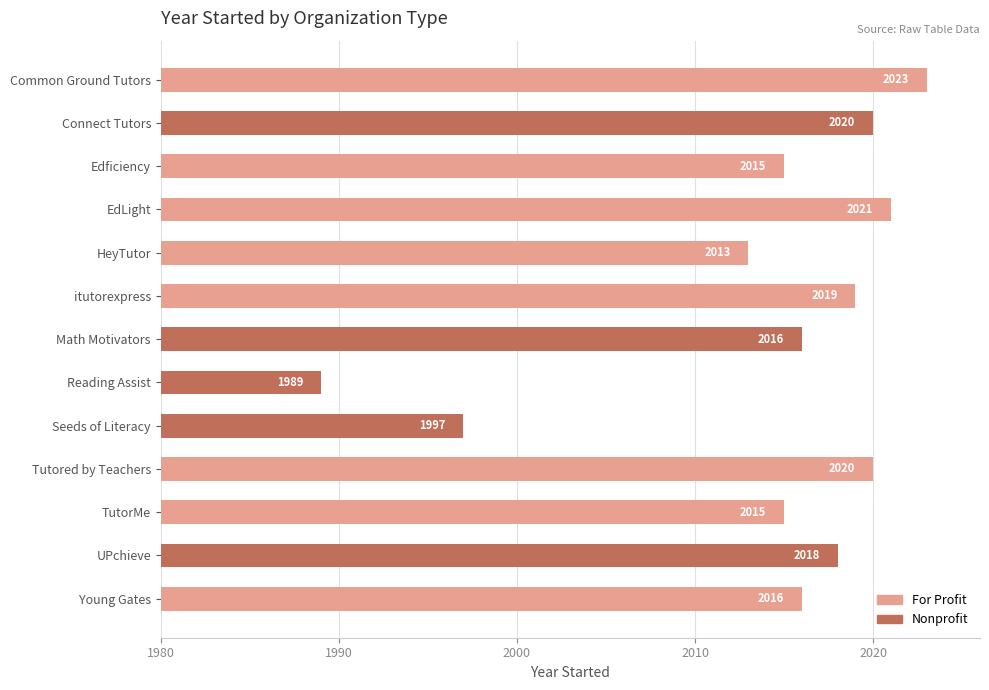

What are all the series names shown in the legend?

For Profit, Nonprofit